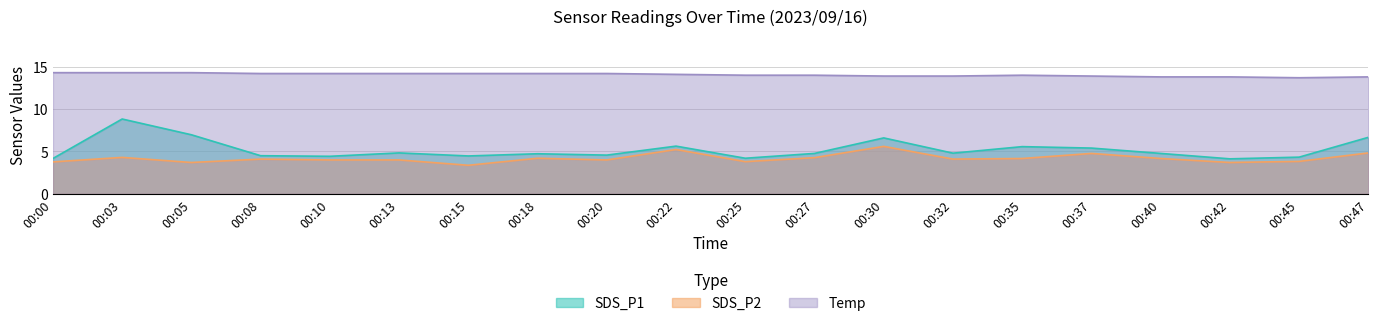

What is the difference between the second highest and second lowest values in the SDS_P1 series?

2.8